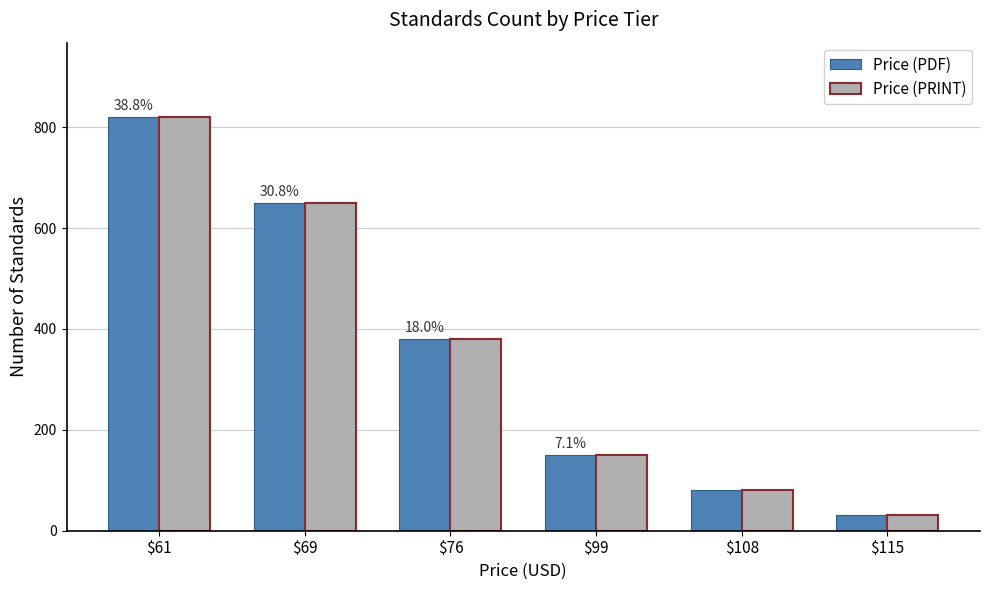

How many distinct data groups are displayed?

2